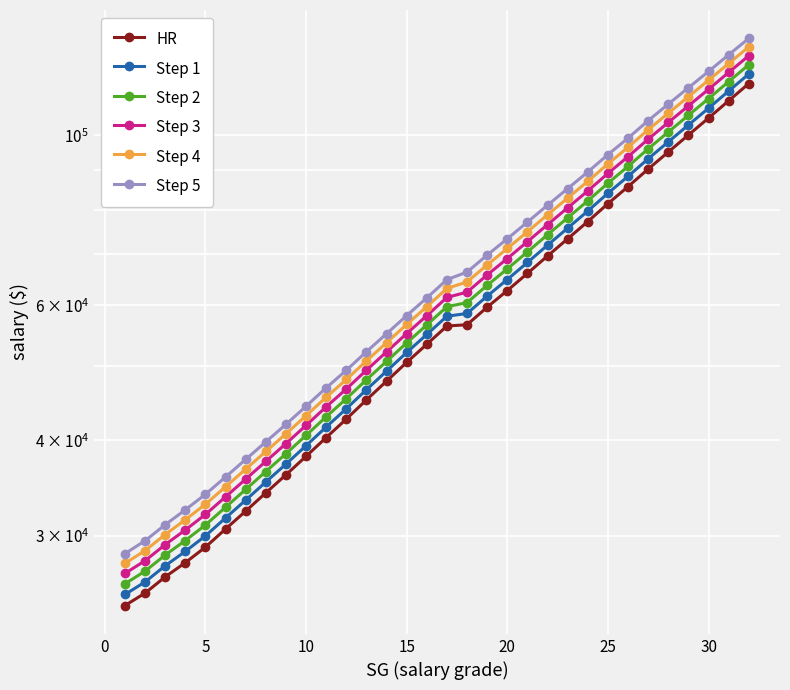

What are all the series names shown in the legend?

HR, Step 1, Step 2, Step 3, Step 4, Step 5